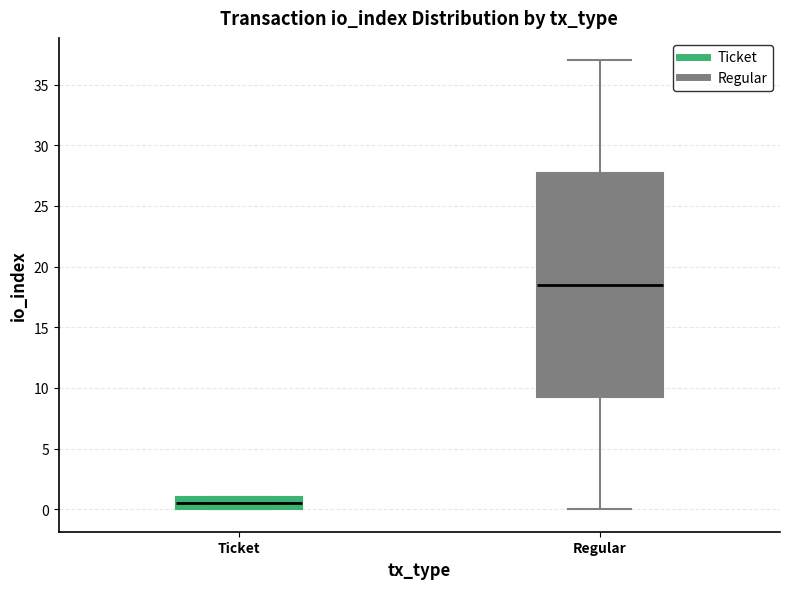

Reading left to right, transcribe this box plot: for each box, give where its median line is, the range the box spans, and where its two whiskers end, as read against the y-axis. The values are not printed on the chart, so give them approximately, as read against the axis.

Ticket: median 0.5, box 0.0 to 1.0, whiskers 0.0 to 1.0
Regular: median 18.5, box 9.5 to 28.0, whiskers 0.0 to 37.0